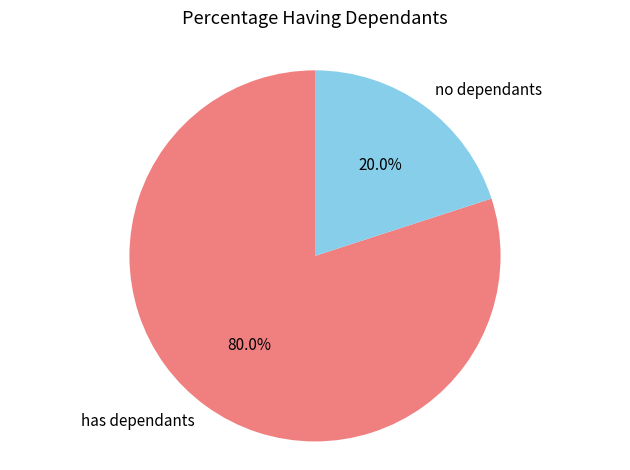

Approximately how many times larger is the value at has dependants compared to no dependants?

4.0